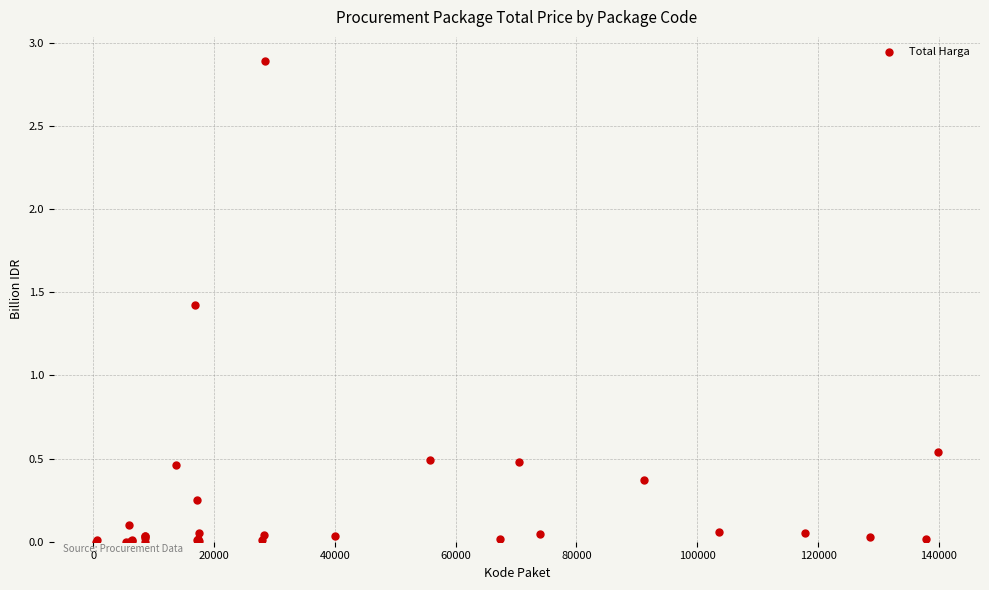

What Y value in the scatter plot is closest to 1?

1.4